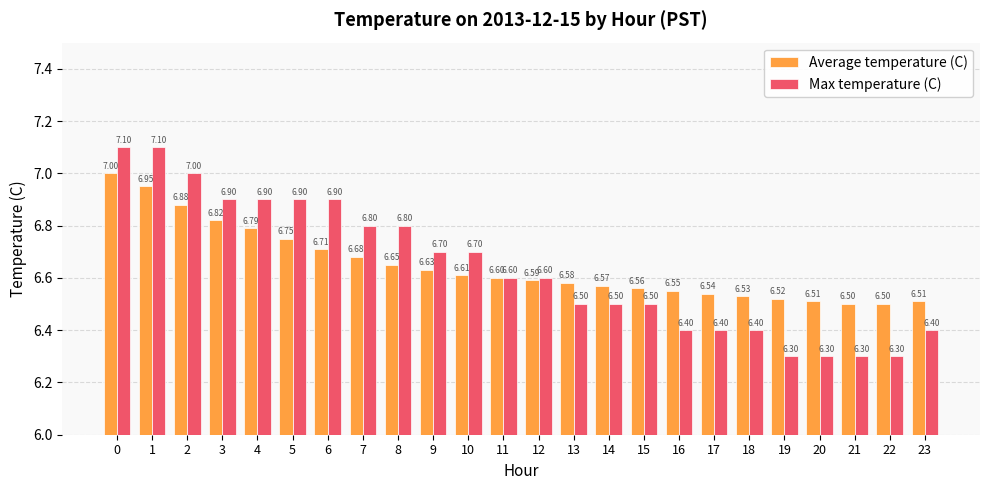

What is the lowest value of the Max temperature (C) series?

6.3